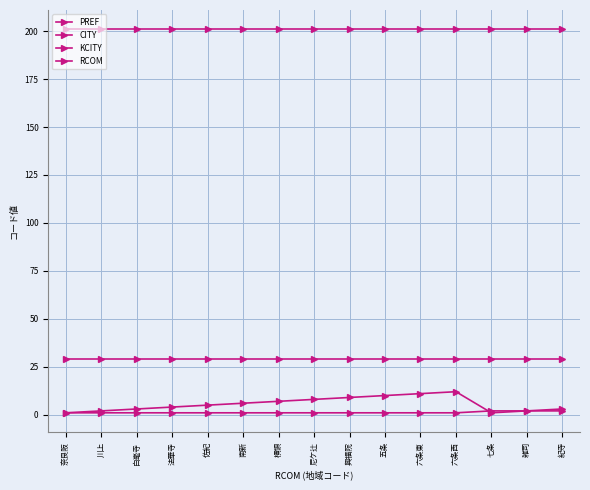

Which category has the lowest value in the RCOM series?

奈良阪